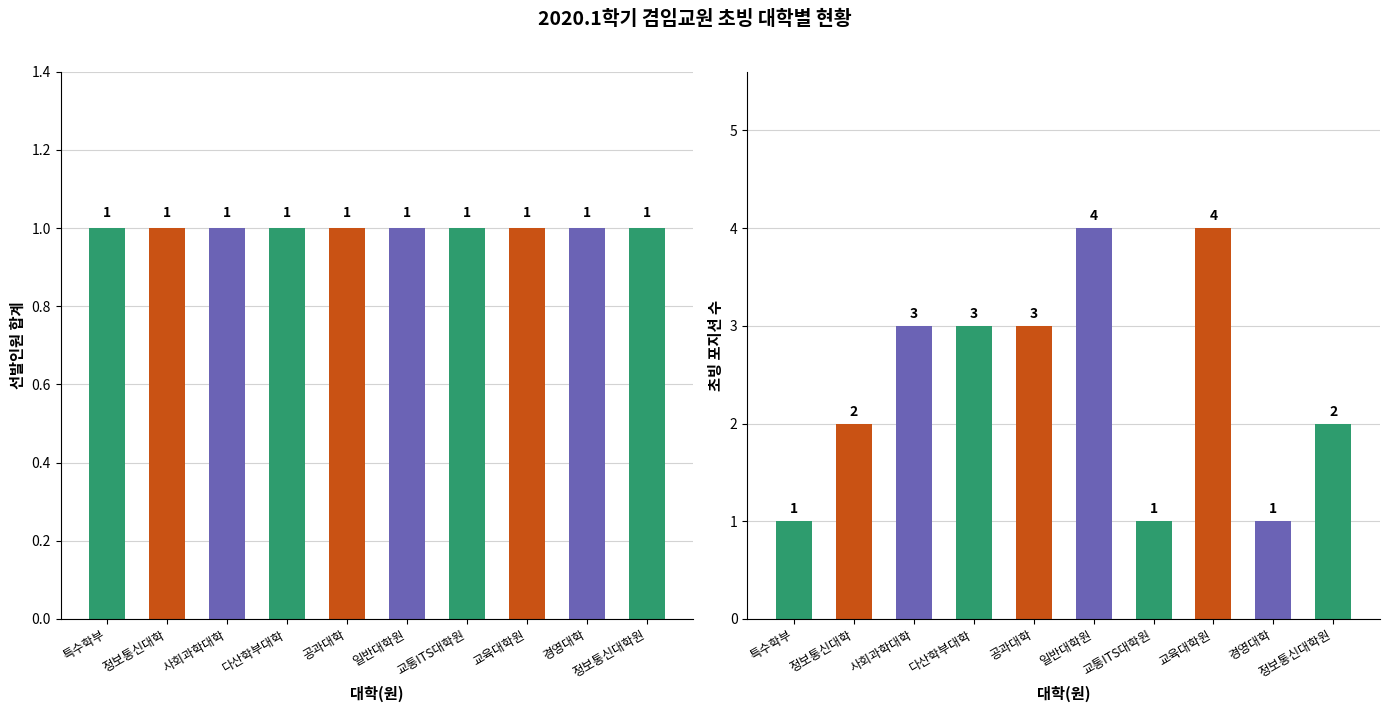

Which has a higher value, 사회과학대학 or 교통ITS대학원?

사회과학대학